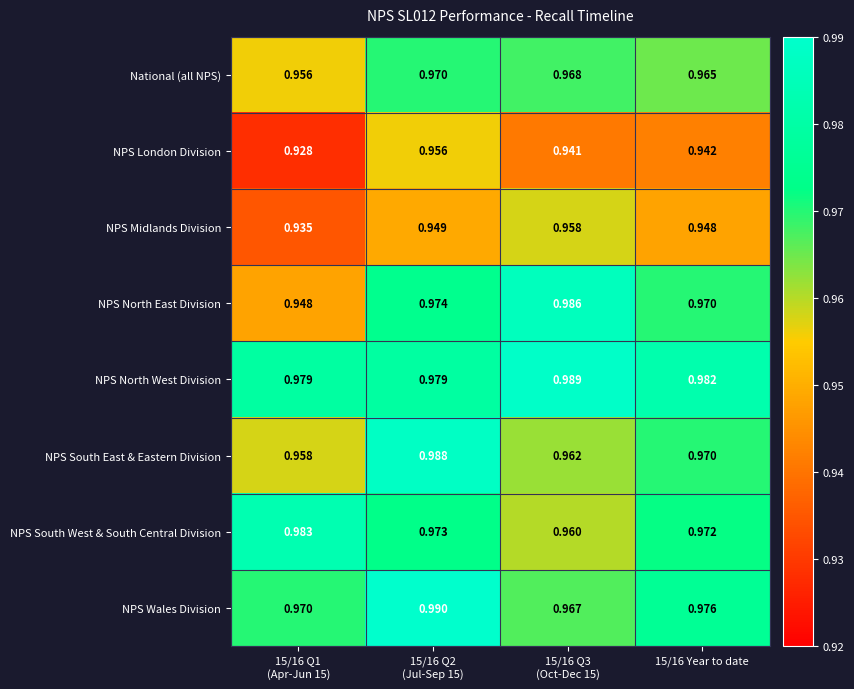

Which series has the largest range (max minus min)?

NPS North East Division